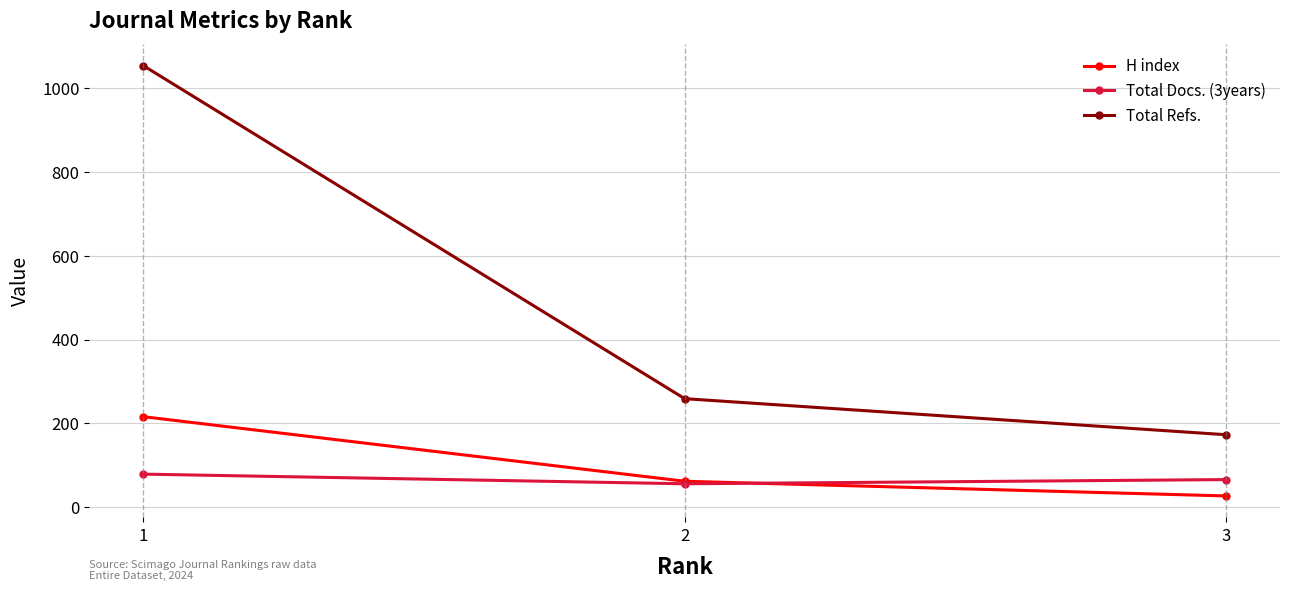

At 1, list the series in order from largest to smallest.

Total Refs., H index, Total Docs. (3years)